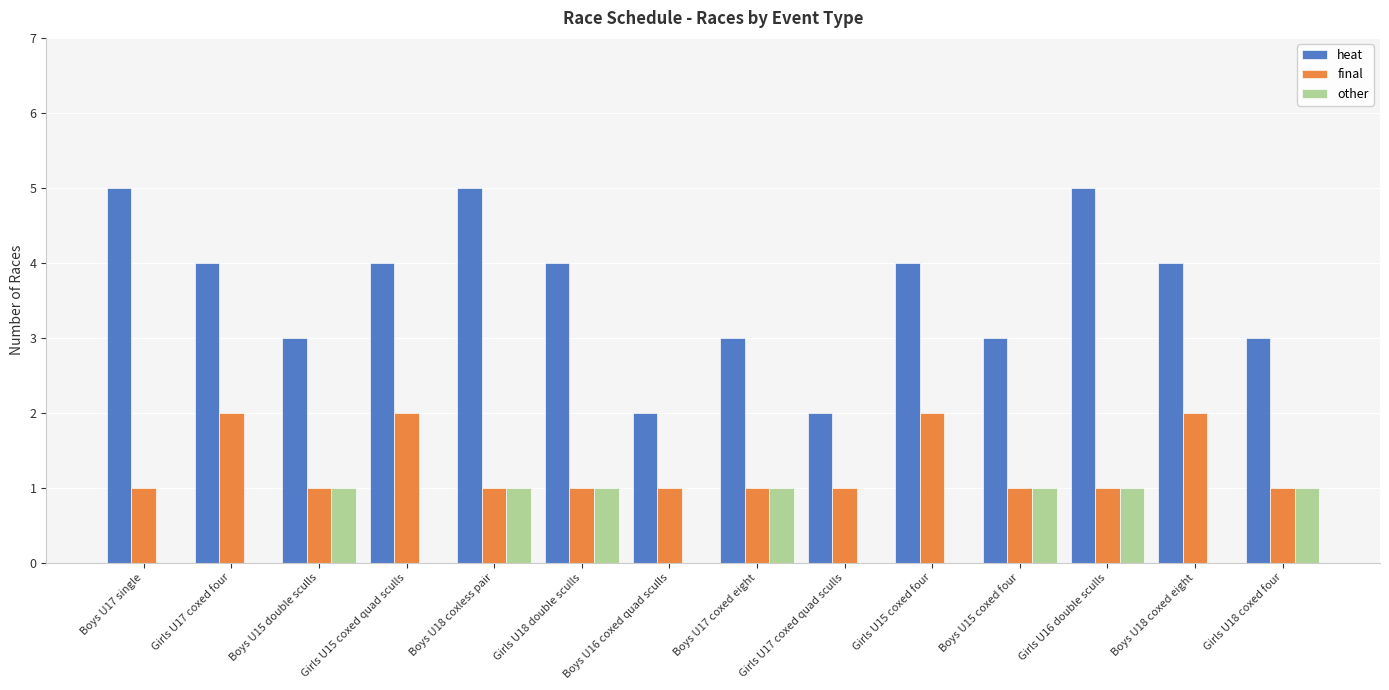

Which series has the largest total across all categories?

heat